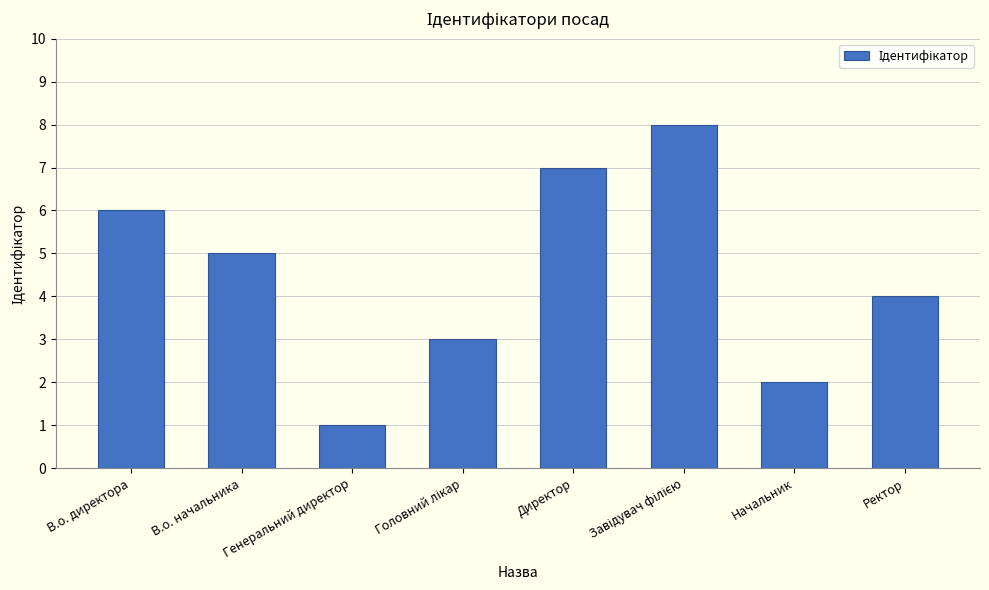

Between Генеральний директор and Директор, which is larger?

Директор